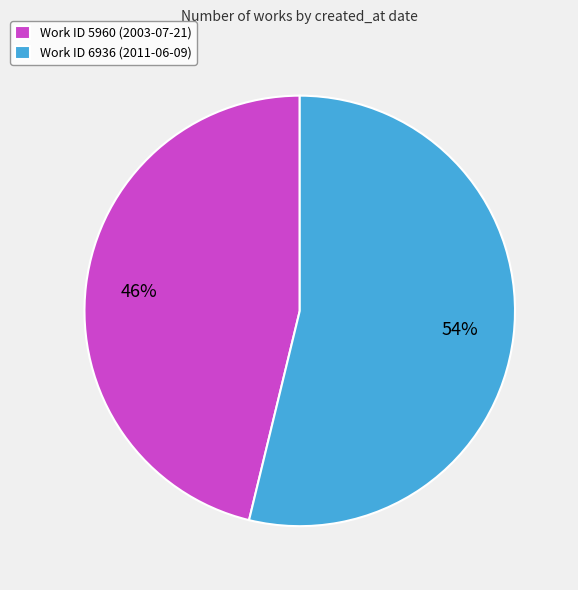

To the nearest percent, what is the combined percentage of Work ID 5960 (2003-07-21) and Work ID 6936 (2011-06-09)?

100%